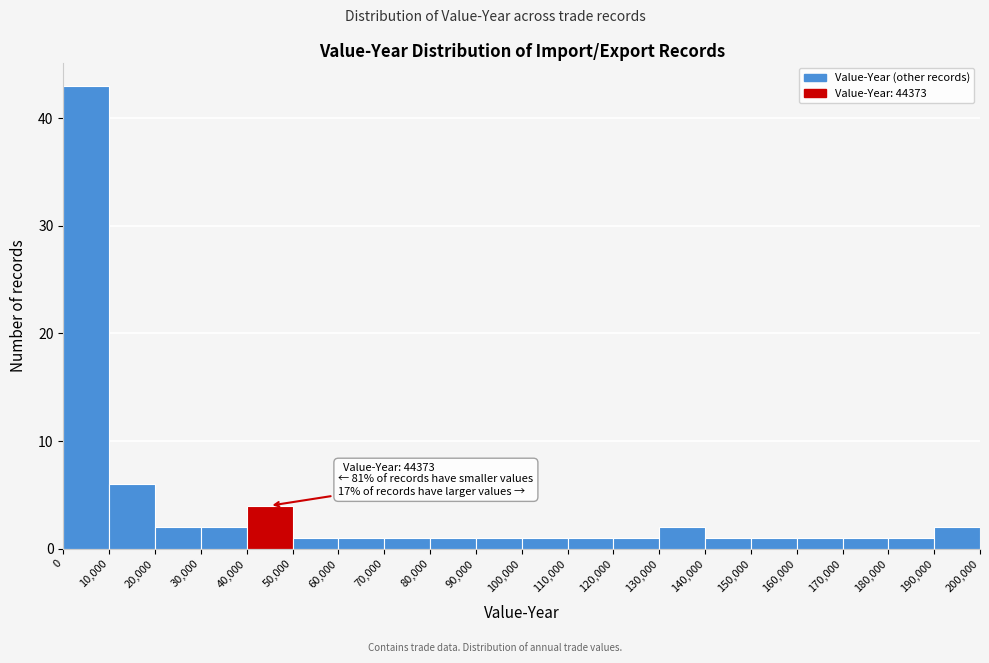

Over which range of the x-axis is the bar tallest?

0 to 10,000